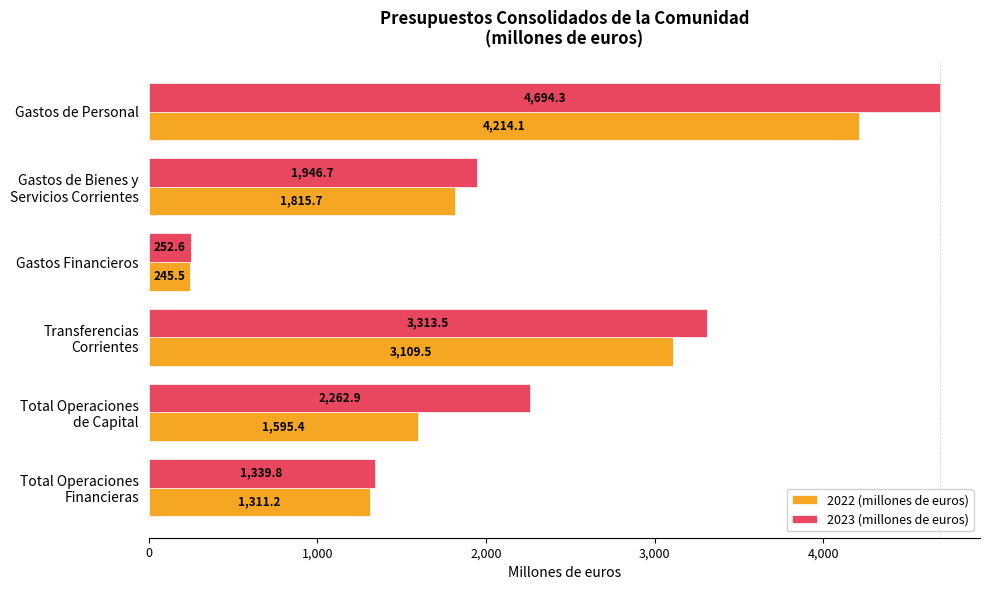

Which series has the largest total across all categories?

2023 (millones de euros)